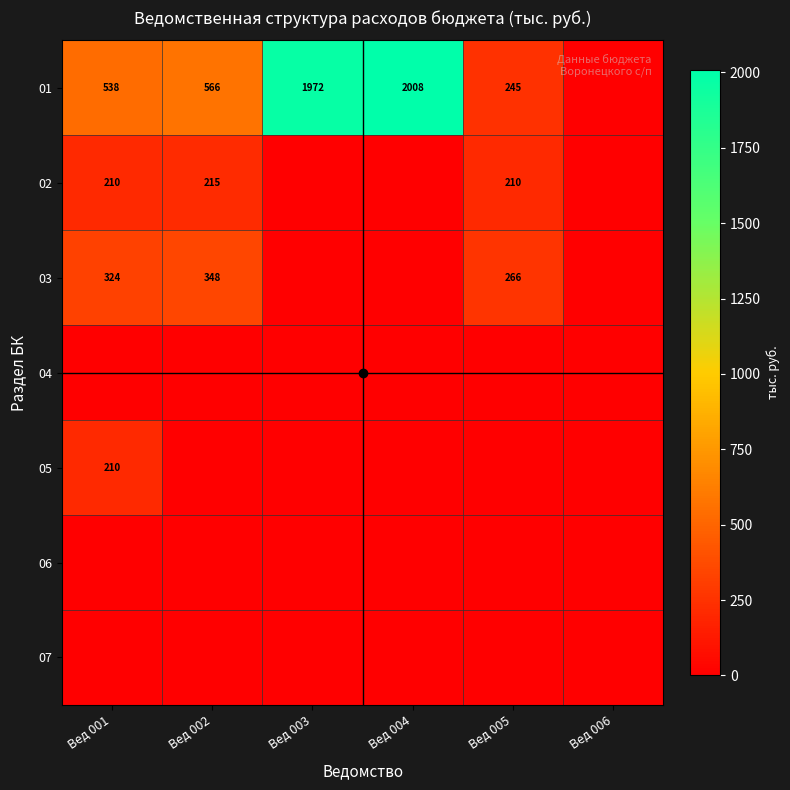

What is the sum of the 03 values at Вед 002 and Вед 005?

614